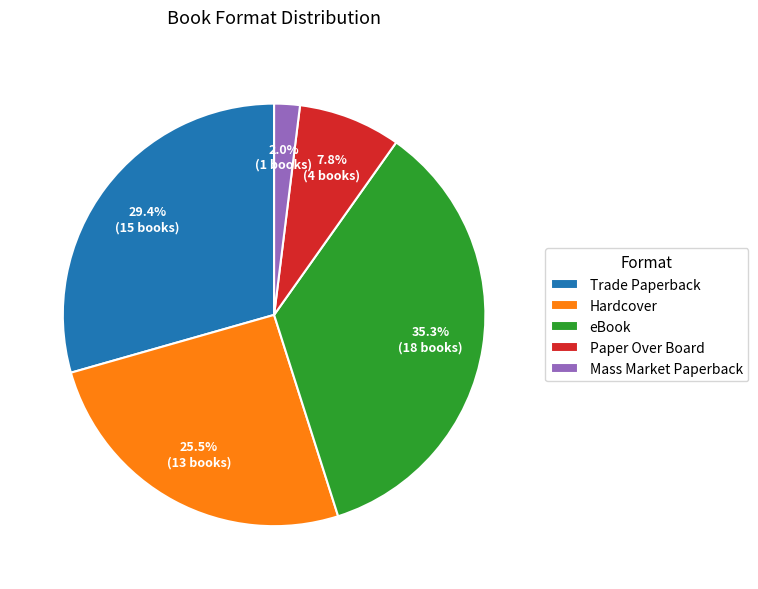

What is the smallest slice in the pie chart?

Mass Market Paperback